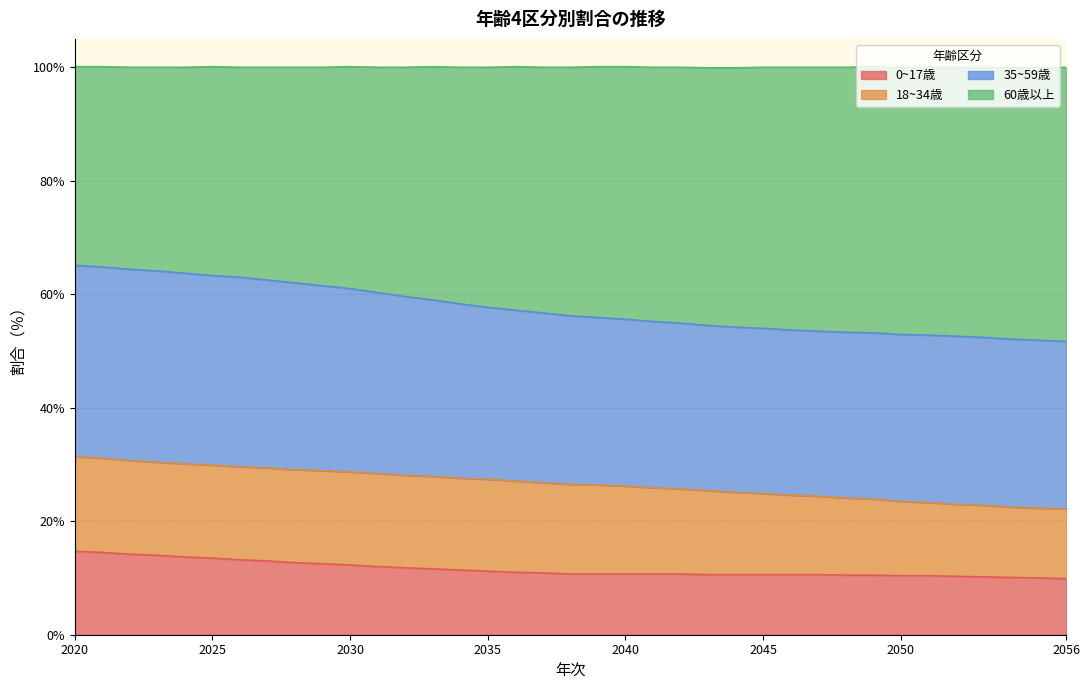

What is the difference between the second highest and minimum values in the 0~17歳 series?

4.6